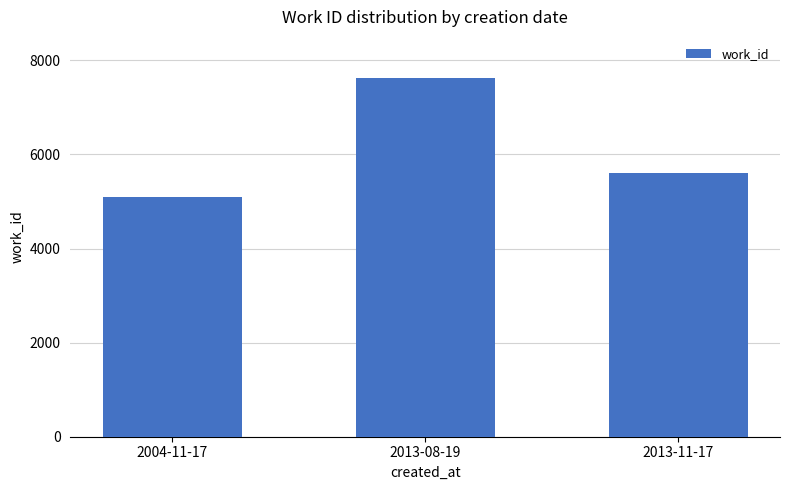

Approximately how many times larger is the value at 2013-11-17 compared to 2004-11-17?

1.1